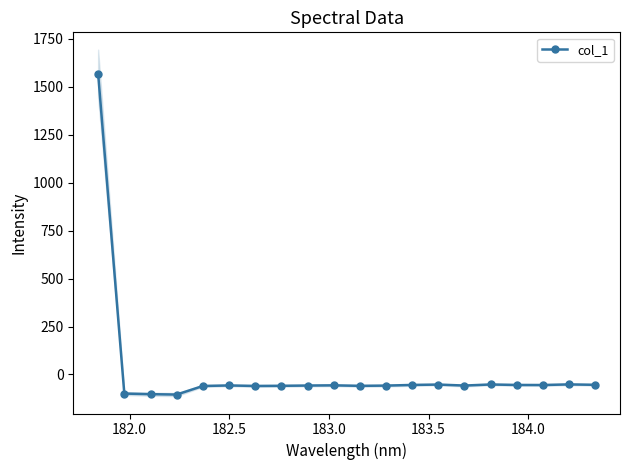

How many values are below -57?

11